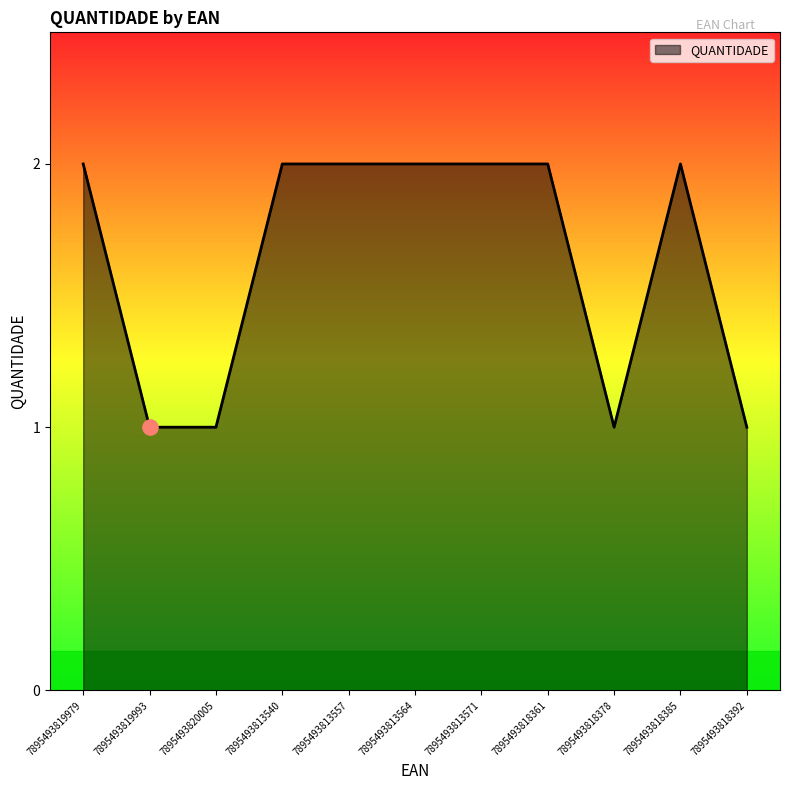

Approximately how many times larger is the value at 7895493819979 compared to 7895493818361?

1.0